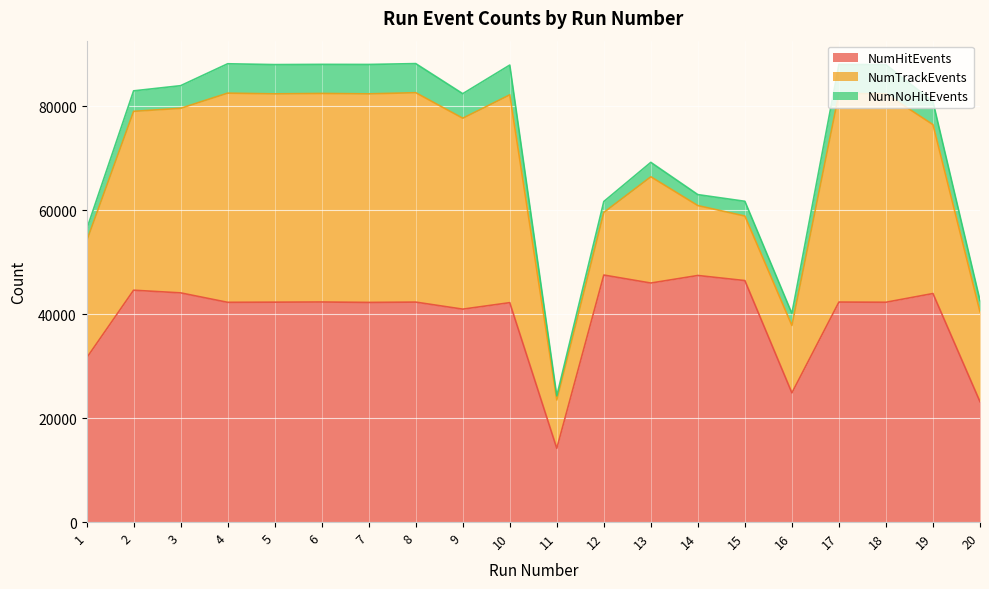

Count the number of categories in the chart.

20